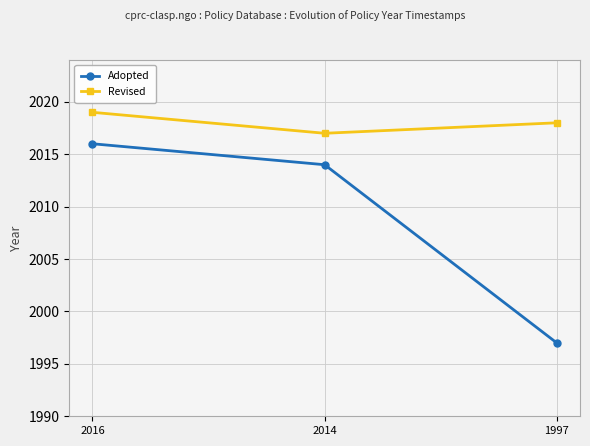

Rank the series at 1997 from highest to lowest value.

Revised, Adopted